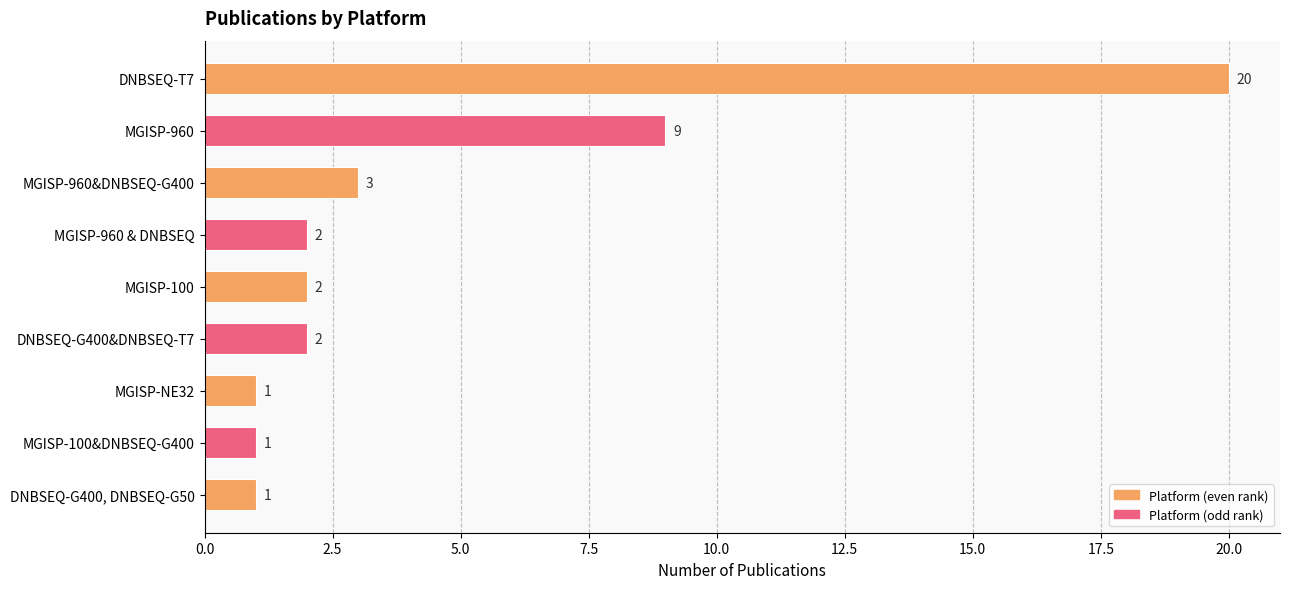

Reading bottom to top, list all the values displayed in this chart.

1	1	1	2	2	2	3	9	20